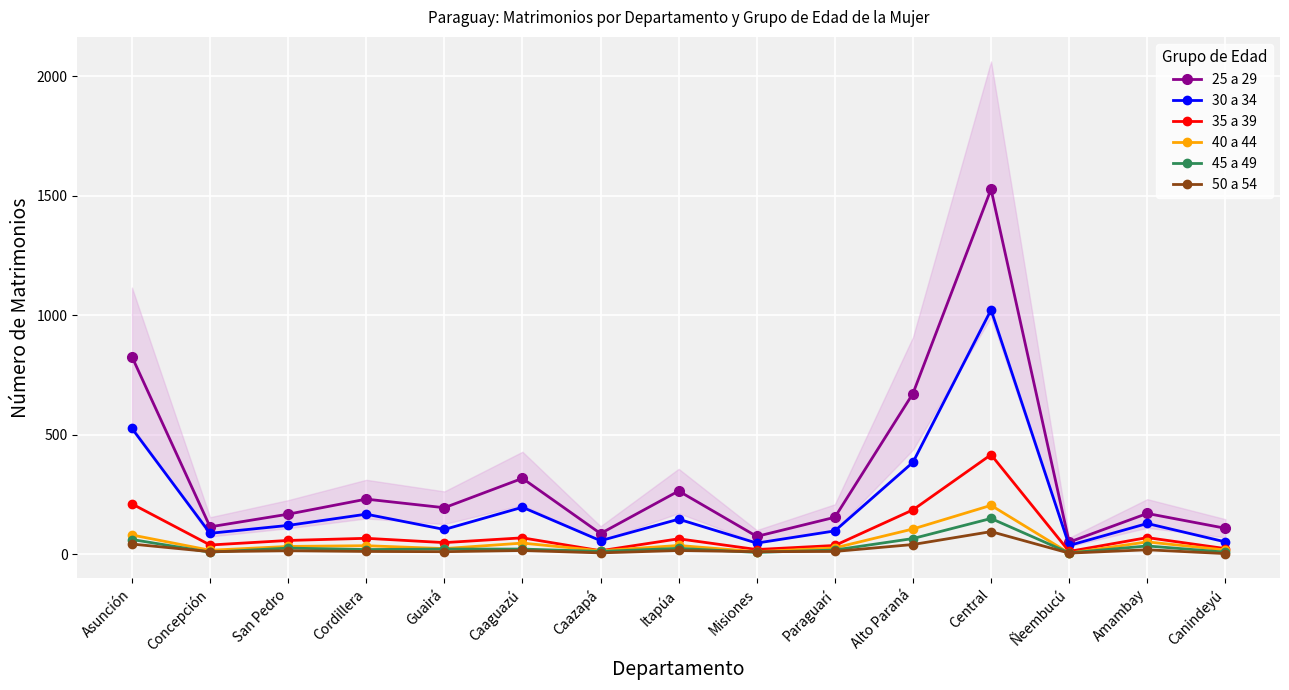

How many interior local peaks does the 35 a 39 series have?

5